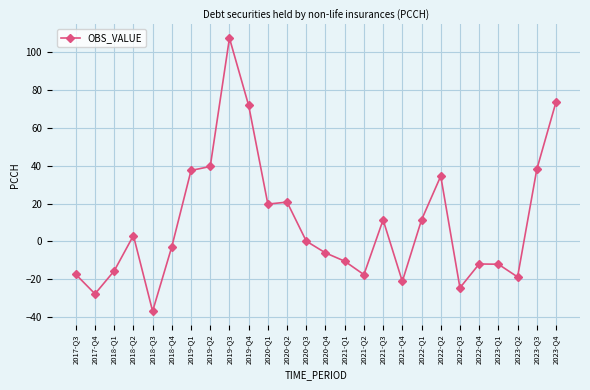

What is the label of the 26th point from the left?

2023-Q4